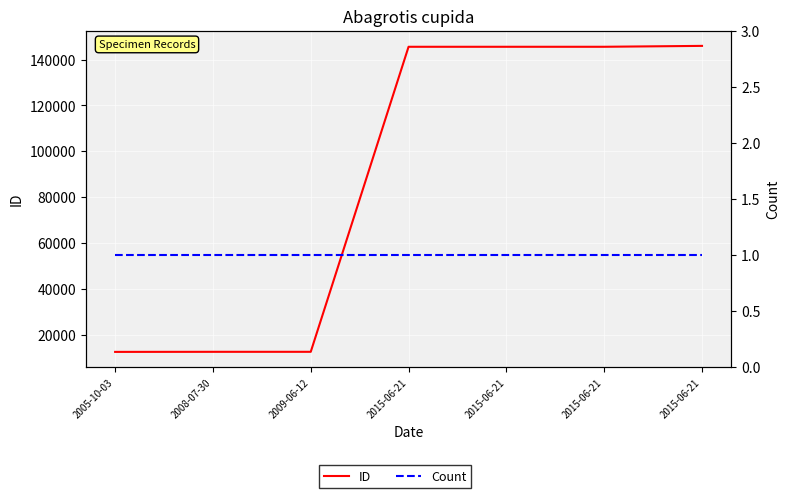

What is the total value across all series at 2015-06-21?

145597